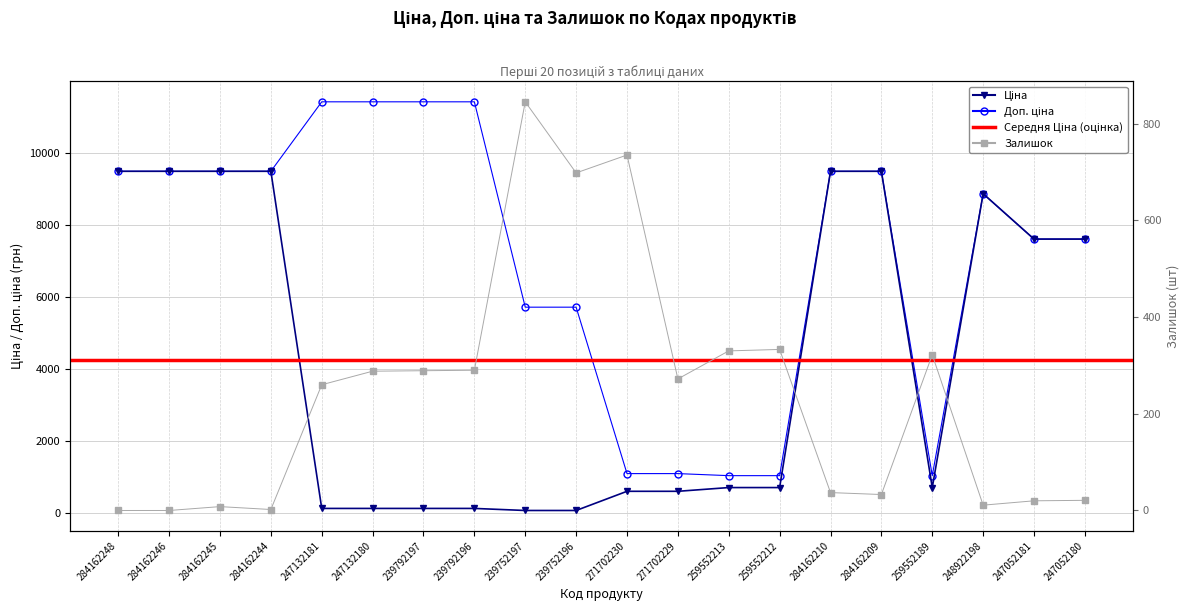

Is this an area chart (filled region under the line)?

No